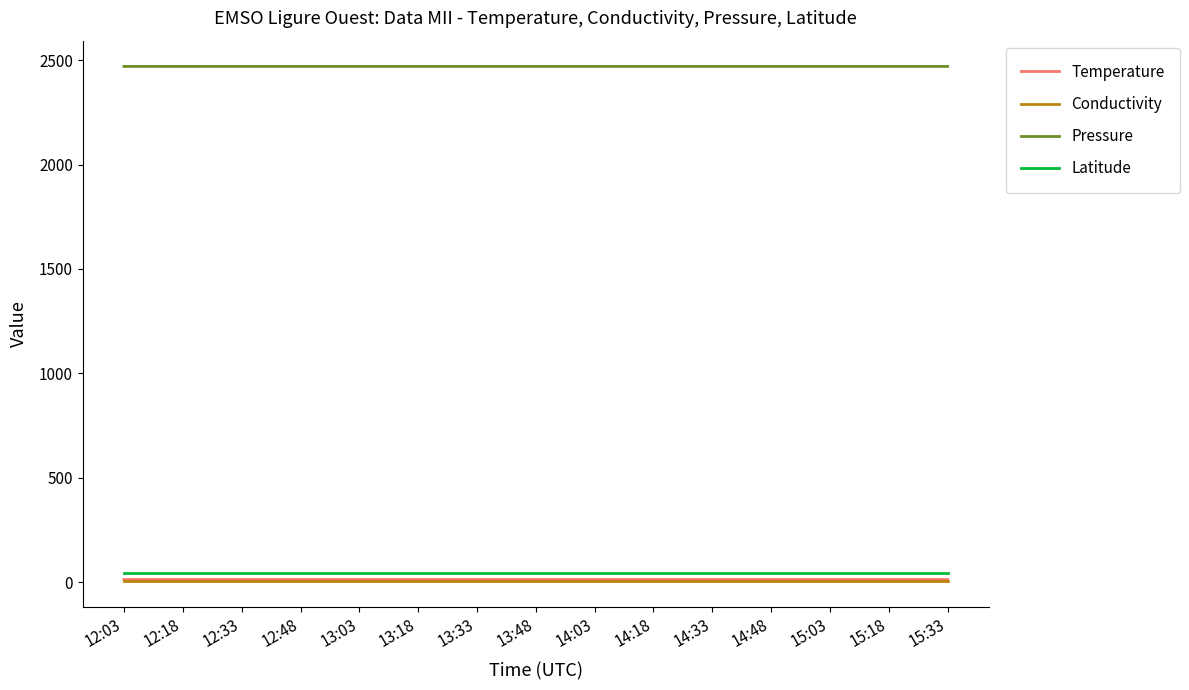

What is the maximum value for Pressure?

2469.8